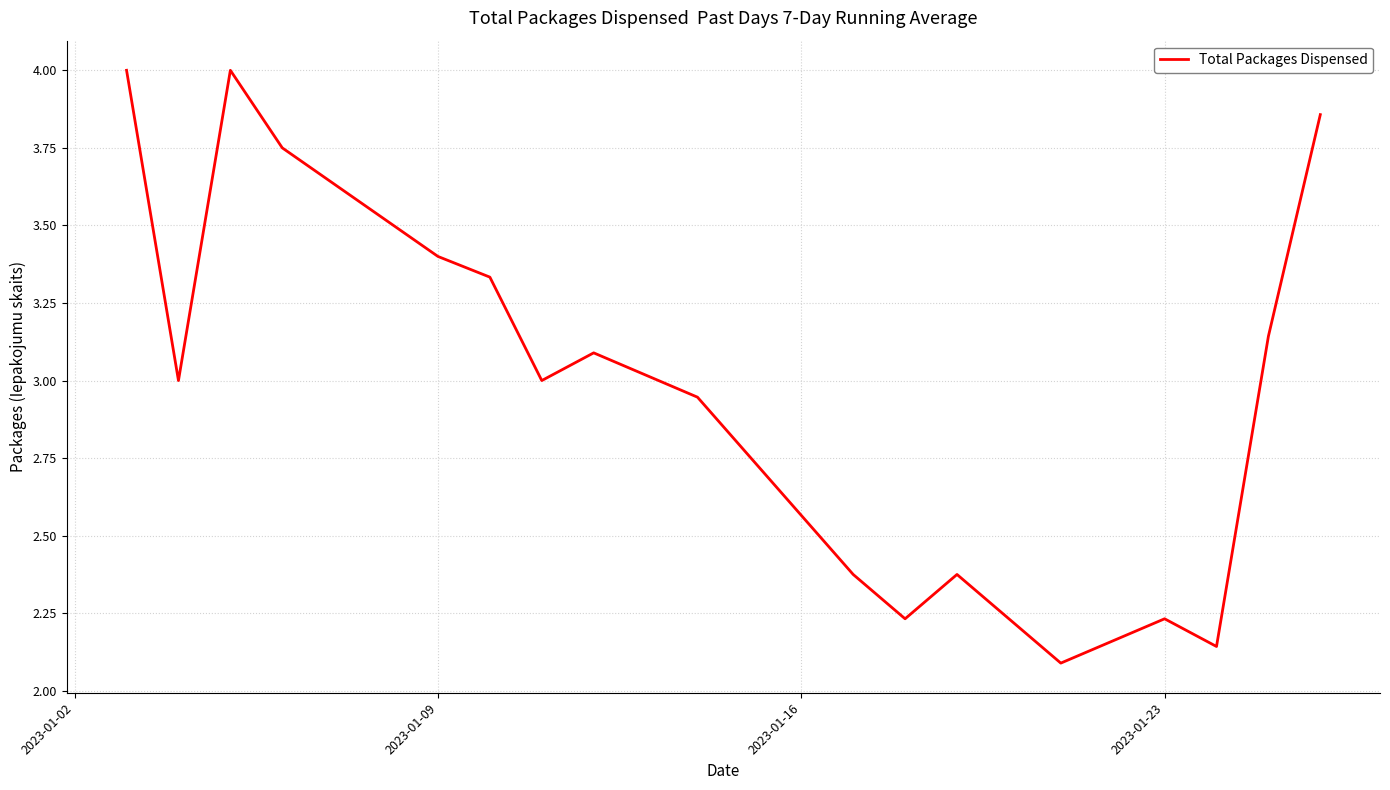

What is the maximum value shown in the chart?

4.0